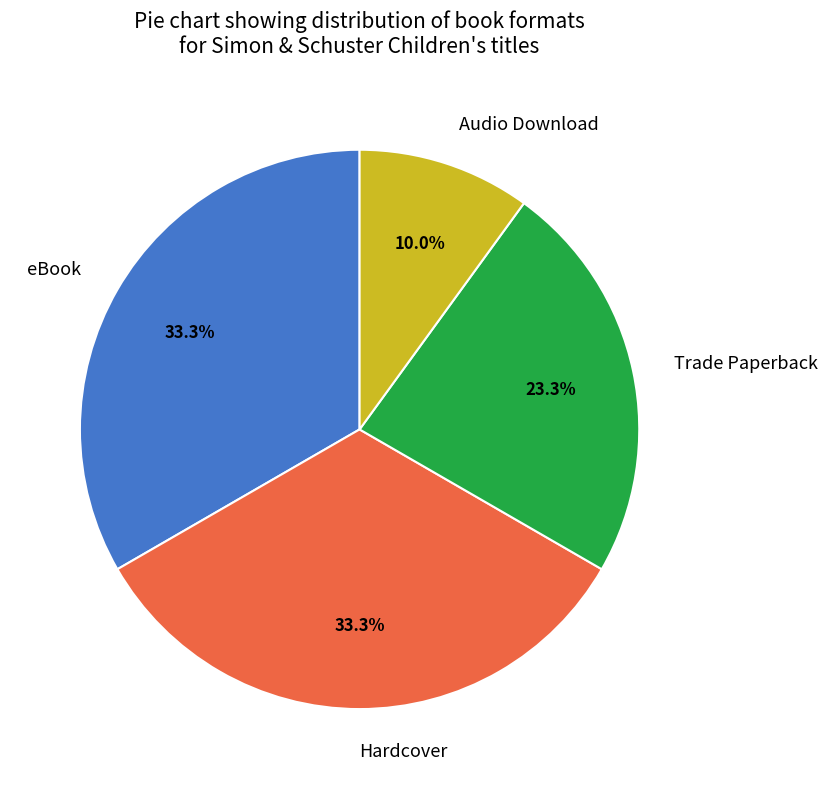

To the nearest percent, what is the average slice percentage?

25%